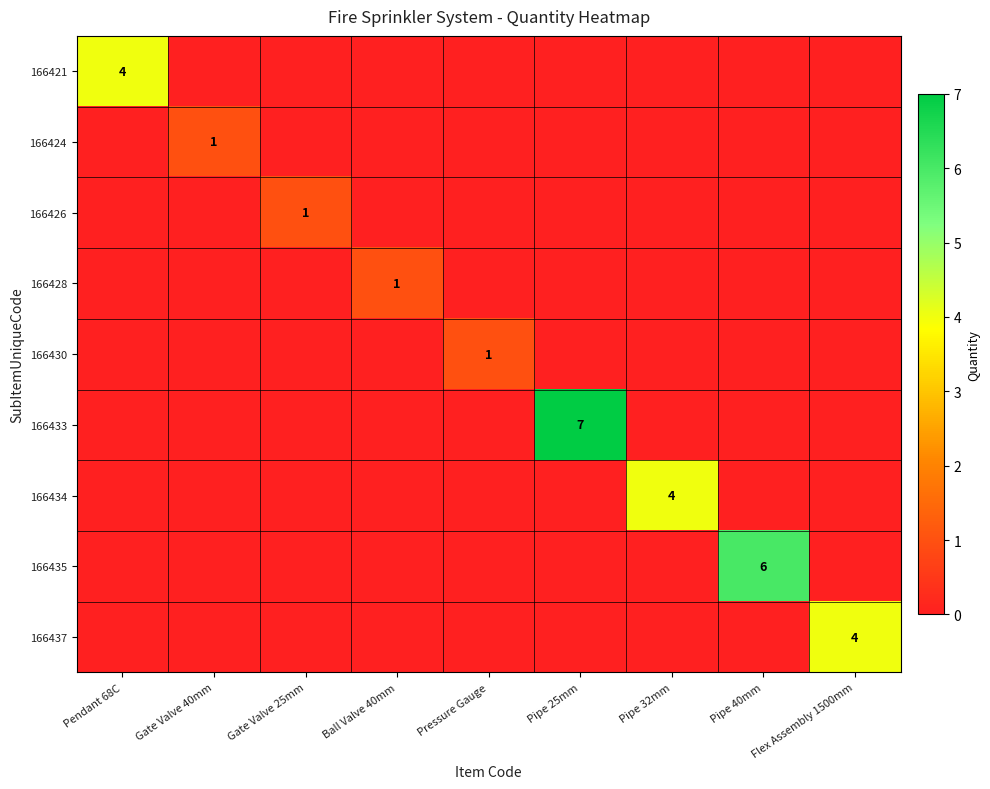

At which category does the chart reach its peak across all series?

Pipe 25mm